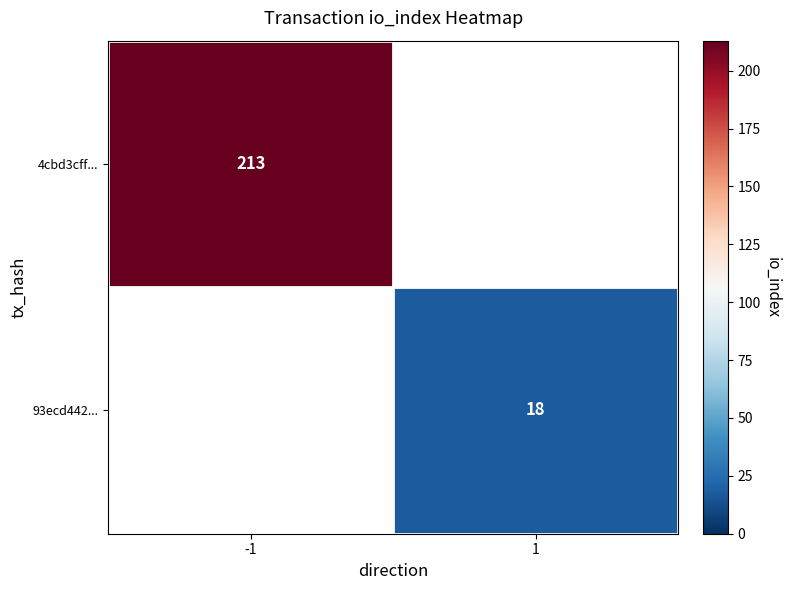

The value of 4cbd3cff... at -1 is 213. True or false?

True